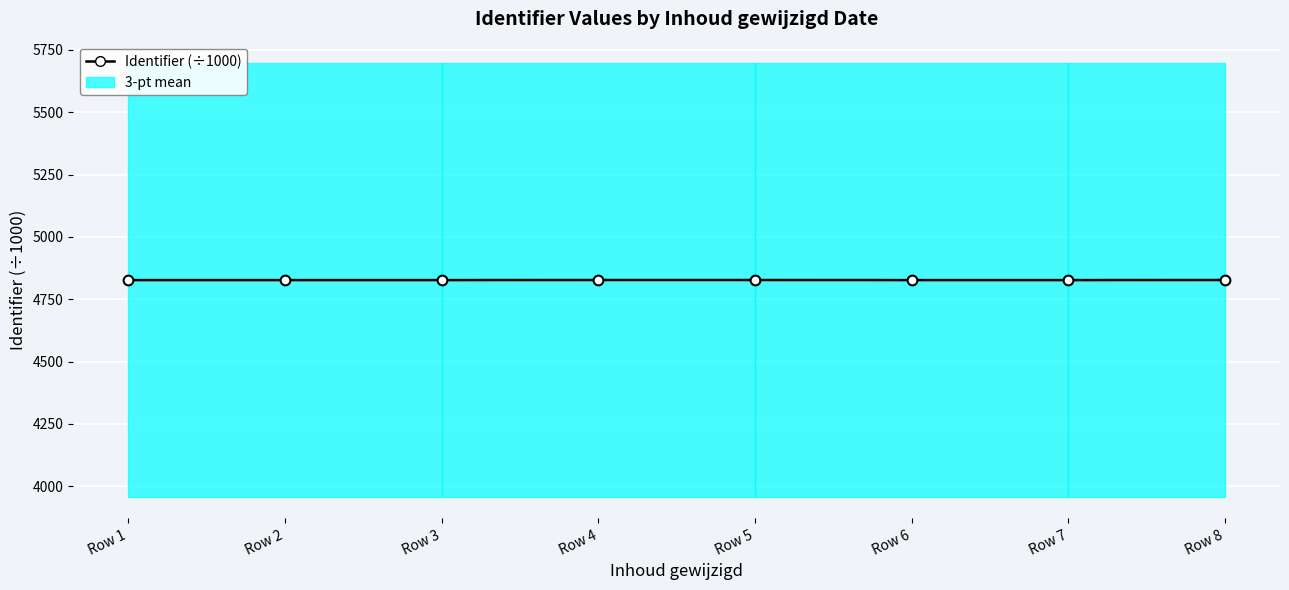

The value at Row 4 is 4827.3. True or false?

True